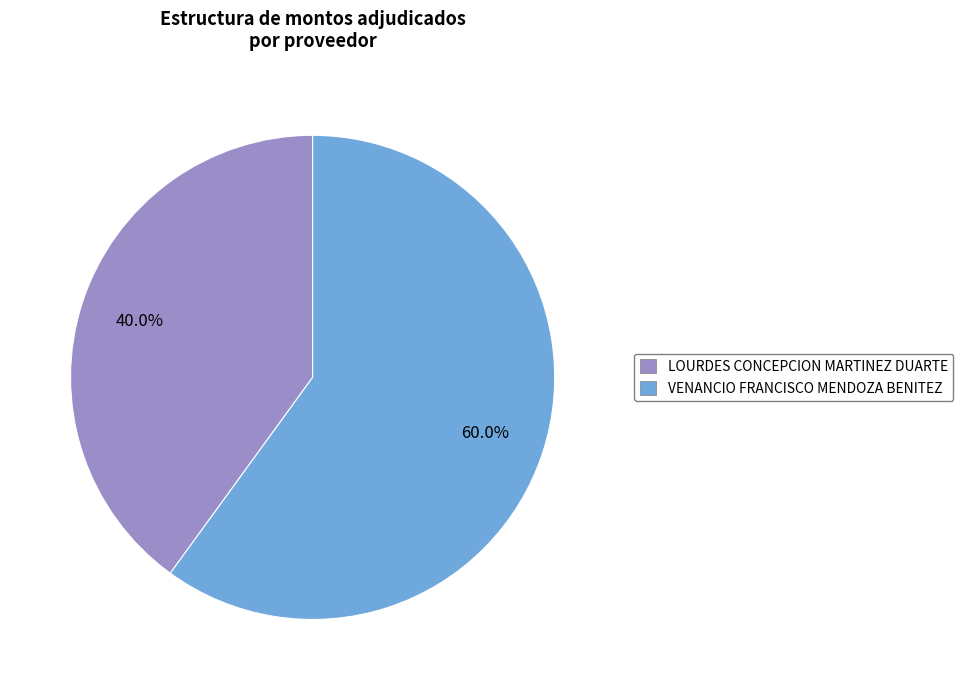

Combined, do LOURDES CONCEPCION MARTINEZ DUARTE and VENANCIO FRANCISCO MENDOZA BENITEZ account for over 50%?

Yes